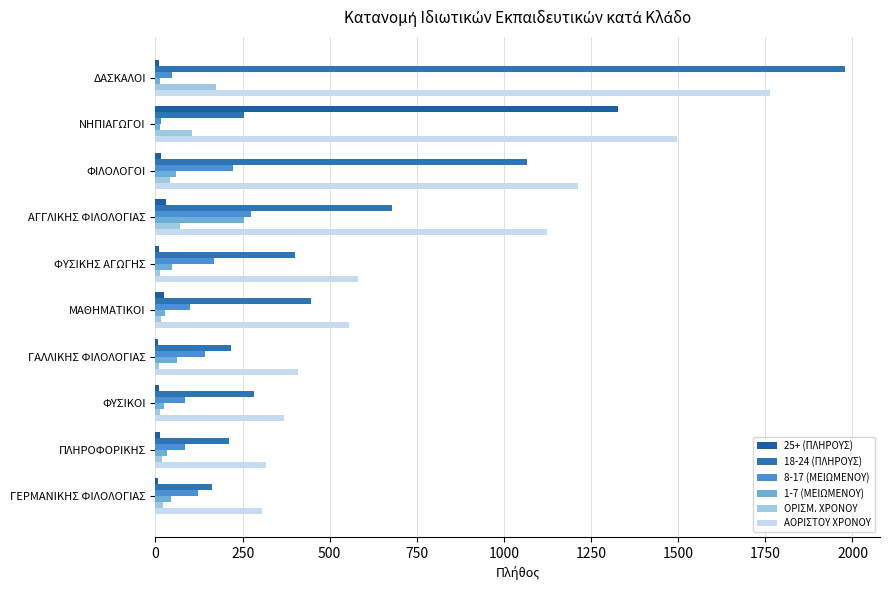

How many values in the 18-24 (ΠΛΗΡΟΥΣ) series are below 400?

5